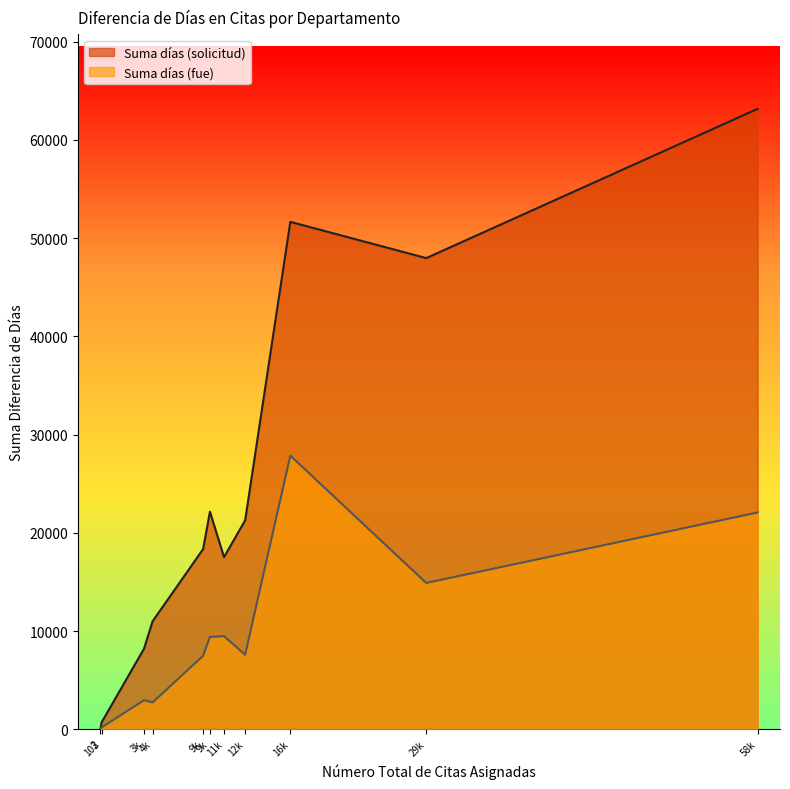

What is the average value of the Suma días (fue) series?

9511